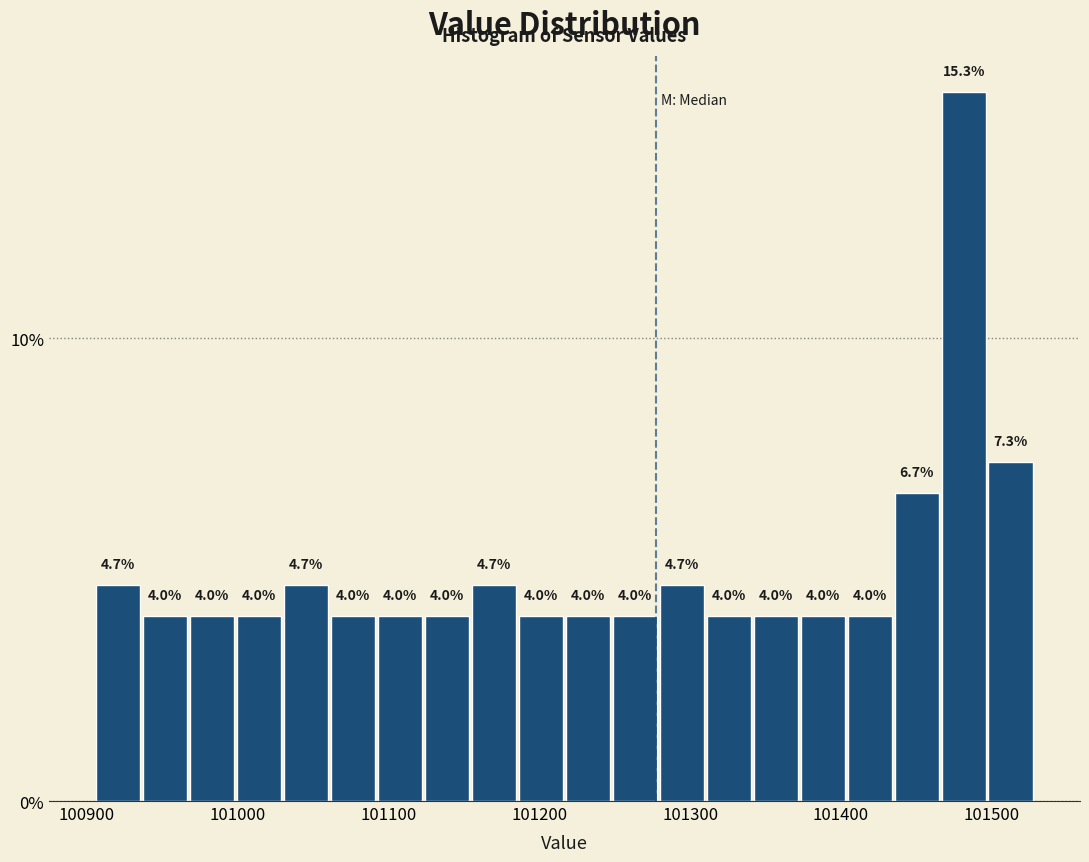

Around what value on the x-axis is the tallest bar? Give the approximate position of its centre, as read against the axis.

101480